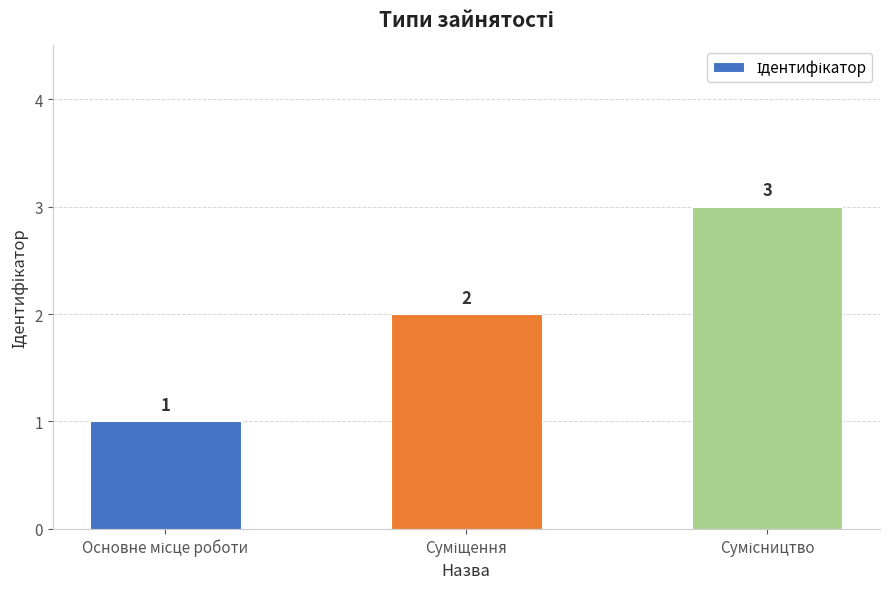

What is the greatest value displayed?

3